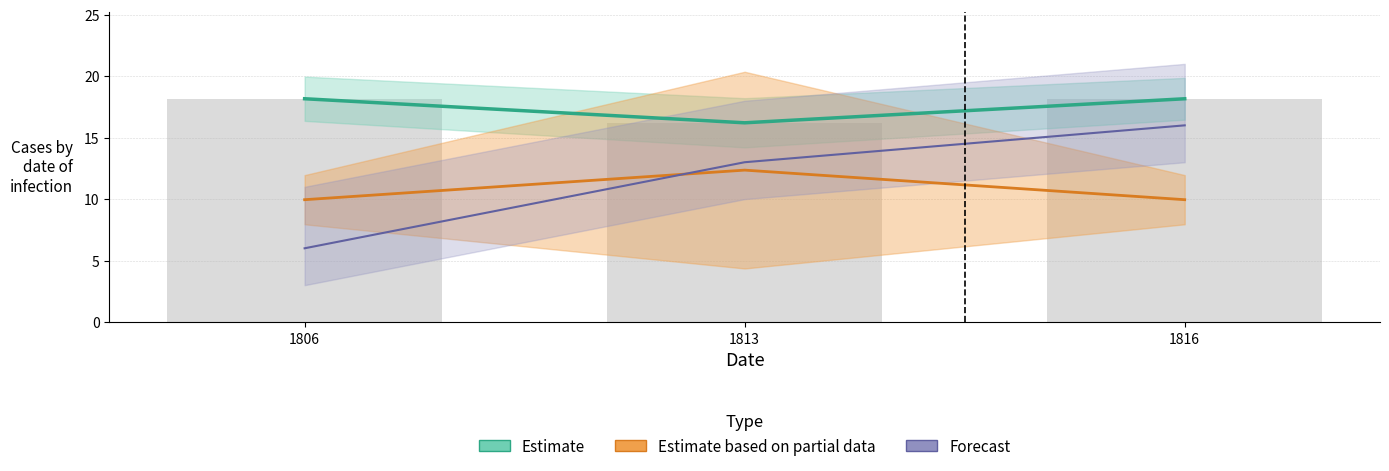

At which category is the sum across all series the highest?

1816